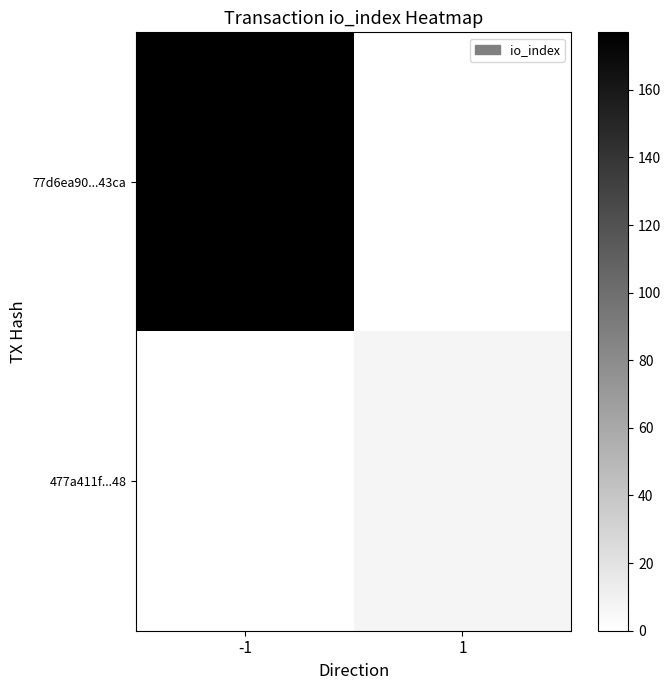

Between -1 and 1, which series saw the biggest shift?

77d6ea90...43ca